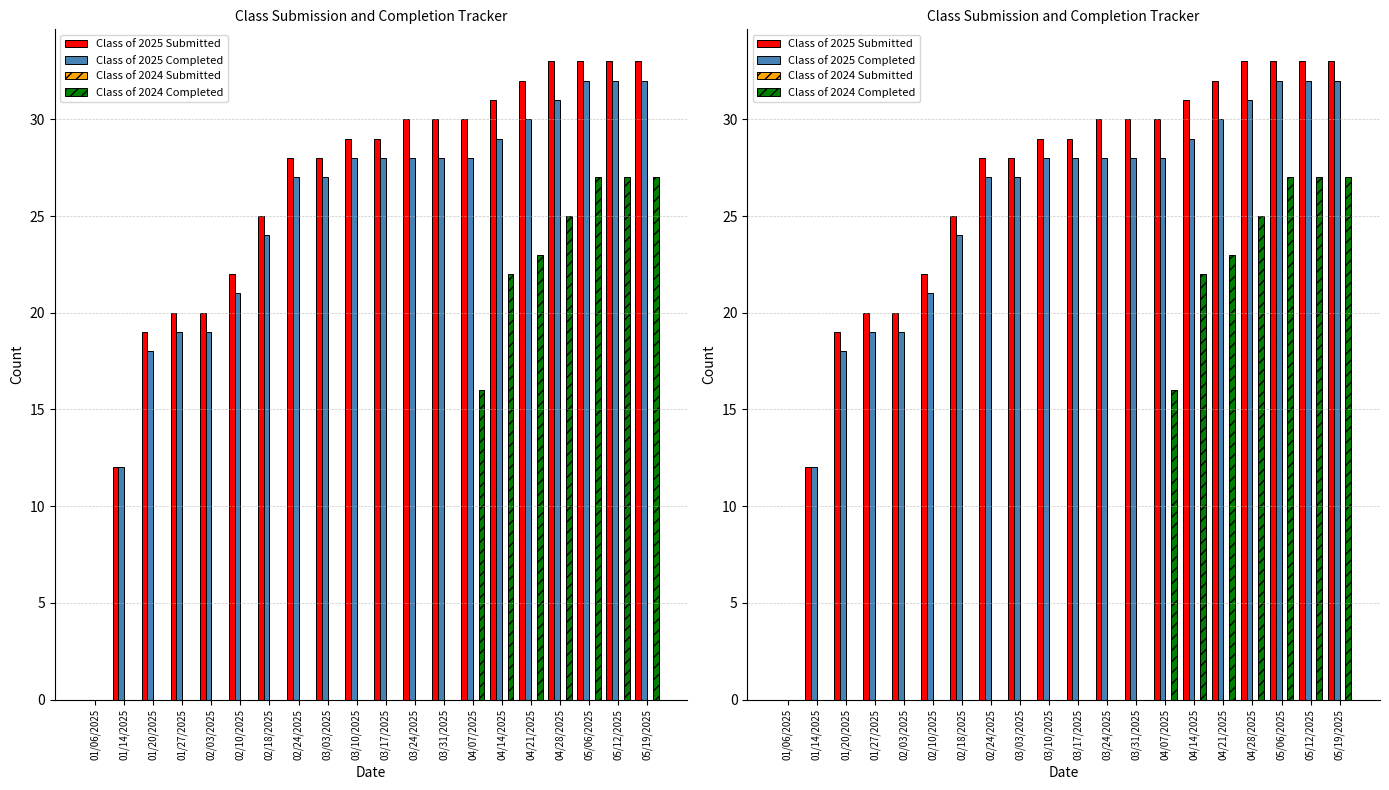

What is the label of the 13th bar from the right?

02/24/2025